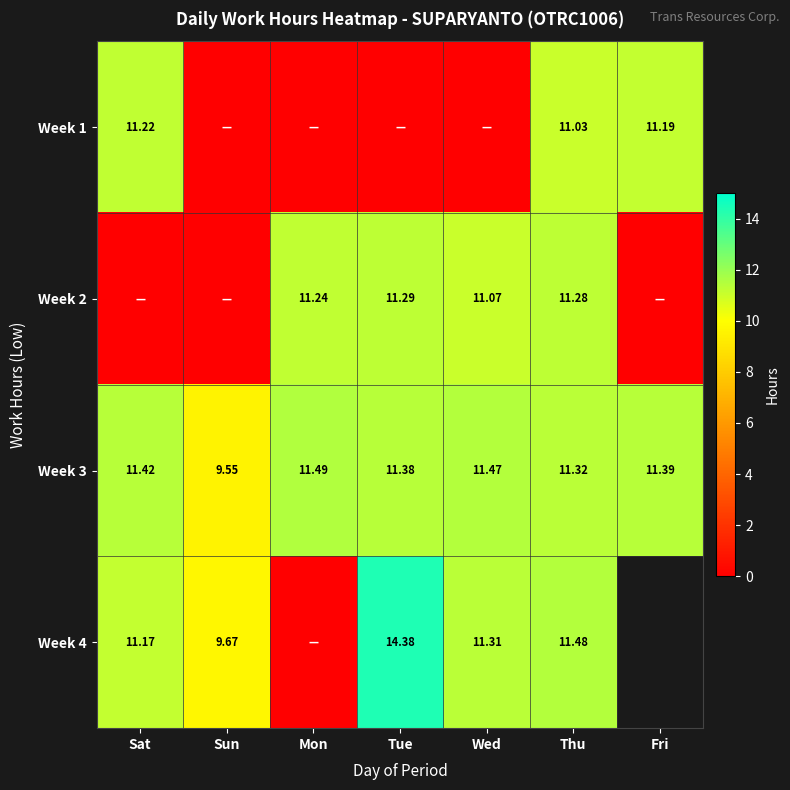

What is the difference between the Week 3 values at Sun and Sat?

1.9